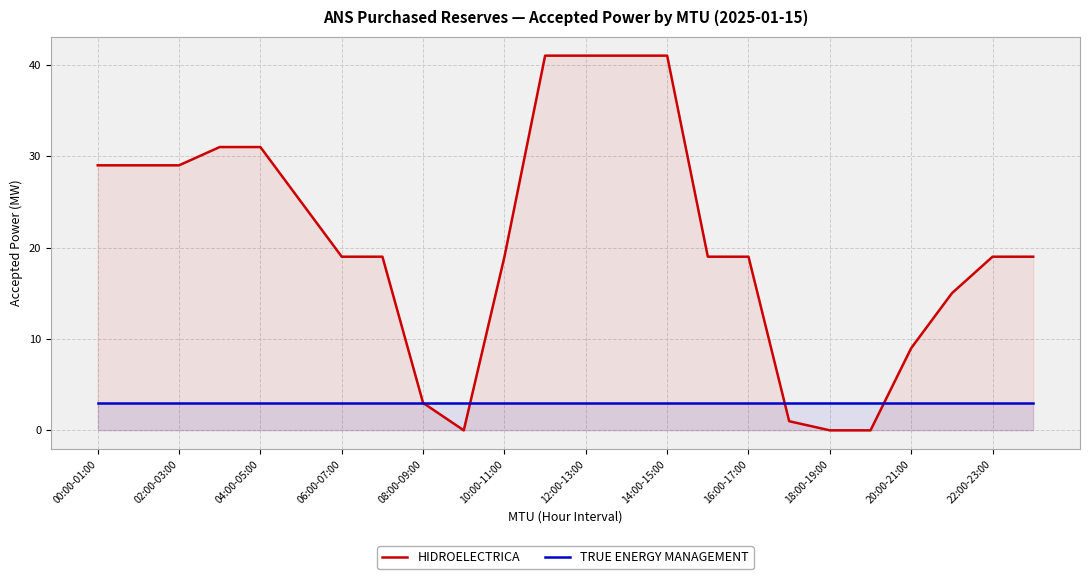

What is the maximum value shown in the chart?

41